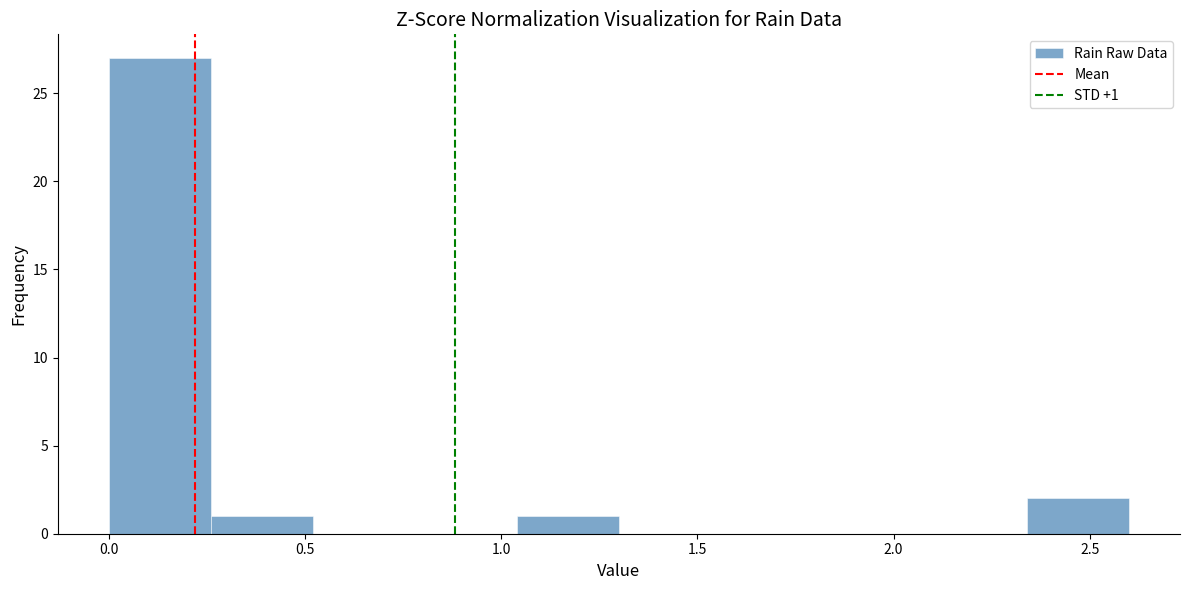

Which range on the x-axis has the tallest bar?

0.00 to 0.26